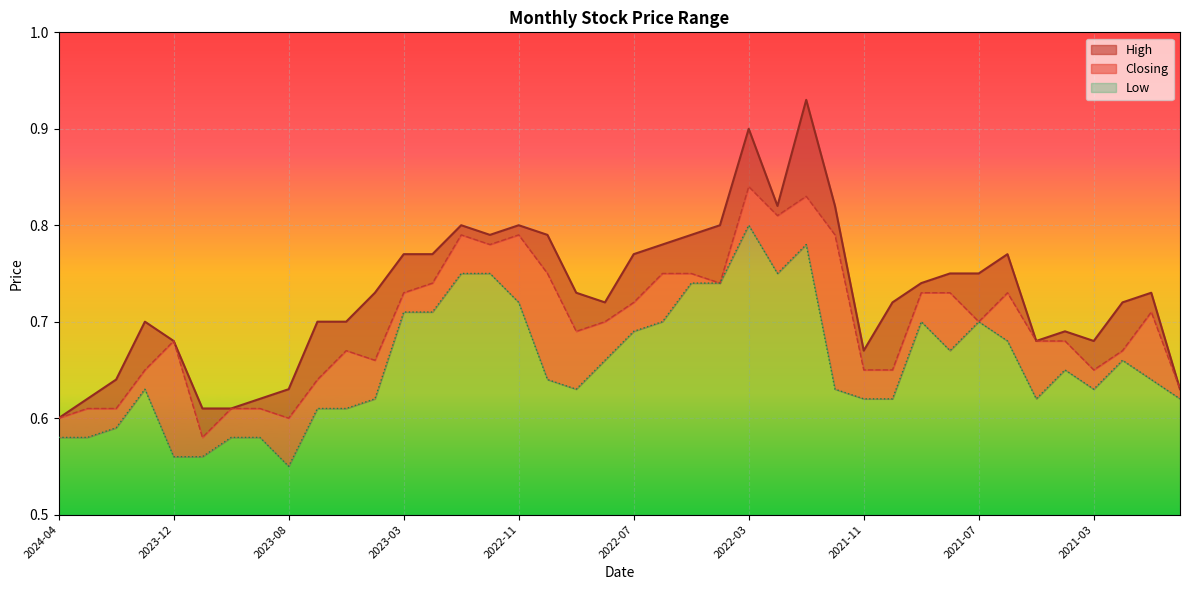

Reading left to right, list all the values displayed in this chart.

High: 2024-04=0.6	2024-03=0.6	2024-02=0.6	2024-01=0.7	2023-12=0.7	2023-11=0.6	2023-10=0.6	2023-09=0.6	2023-08=0.6	2023-07=0.7	2023-06=0.7	2023-05=0.7	2023-03=0.8	2023-02=0.8	2023-01=0.8	2022-12=0.8	2022-11=0.8	2022-10=0.8	2022-09=0.7	2022-08=0.7	2022-07=0.8	2022-06=0.8	2022-05=0.8	2022-04=0.8	2022-03=0.9	2022-02=0.8	2022-01=0.9	2021-12=0.8	2021-11=0.7	2021-10=0.7	2021-09=0.7	2021-08=0.8	2021-07=0.8	2021-06=0.8	2021-05=0.7	2021-04=0.7	2021-03=0.7	2021-02=0.7	2021-01=0.7	2020-12=0.6
Closing: 2024-04=0.6	2024-03=0.6	2024-02=0.6	2024-01=0.7	2023-12=0.7	2023-11=0.6	2023-10=0.6	2023-09=0.6	2023-08=0.6	2023-07=0.6	2023-06=0.7	2023-05=0.7	2023-03=0.7	2023-02=0.7	2023-01=0.8	2022-12=0.8	2022-11=0.8	2022-10=0.8	2022-09=0.7	2022-08=0.7	2022-07=0.7	2022-06=0.8	2022-05=0.8	2022-04=0.7	2022-03=0.8	2022-02=0.8	2022-01=0.8	2021-12=0.8	2021-11=0.7	2021-10=0.7	2021-09=0.7	2021-08=0.7	2021-07=0.7	2021-06=0.7	2021-05=0.7	2021-04=0.7	2021-03=0.7	2021-02=0.7	2021-01=0.7	2020-12=0.6
Low: 2024-04=0.6	2024-03=0.6	2024-02=0.6	2024-01=0.6	2023-12=0.6	2023-11=0.6	2023-10=0.6	2023-09=0.6	2023-08=0.6	2023-07=0.6	2023-06=0.6	2023-05=0.6	2023-03=0.7	2023-02=0.7	2023-01=0.8	2022-12=0.8	2022-11=0.7	2022-10=0.6	2022-09=0.6	2022-08=0.7	2022-07=0.7	2022-06=0.7	2022-05=0.7	2022-04=0.7	2022-03=0.8	2022-02=0.8	2022-01=0.8	2021-12=0.6	2021-11=0.6	2021-10=0.6	2021-09=0.7	2021-08=0.7	2021-07=0.7	2021-06=0.7	2021-05=0.6	2021-04=0.7	2021-03=0.6	2021-02=0.7	2021-01=0.6	2020-12=0.6